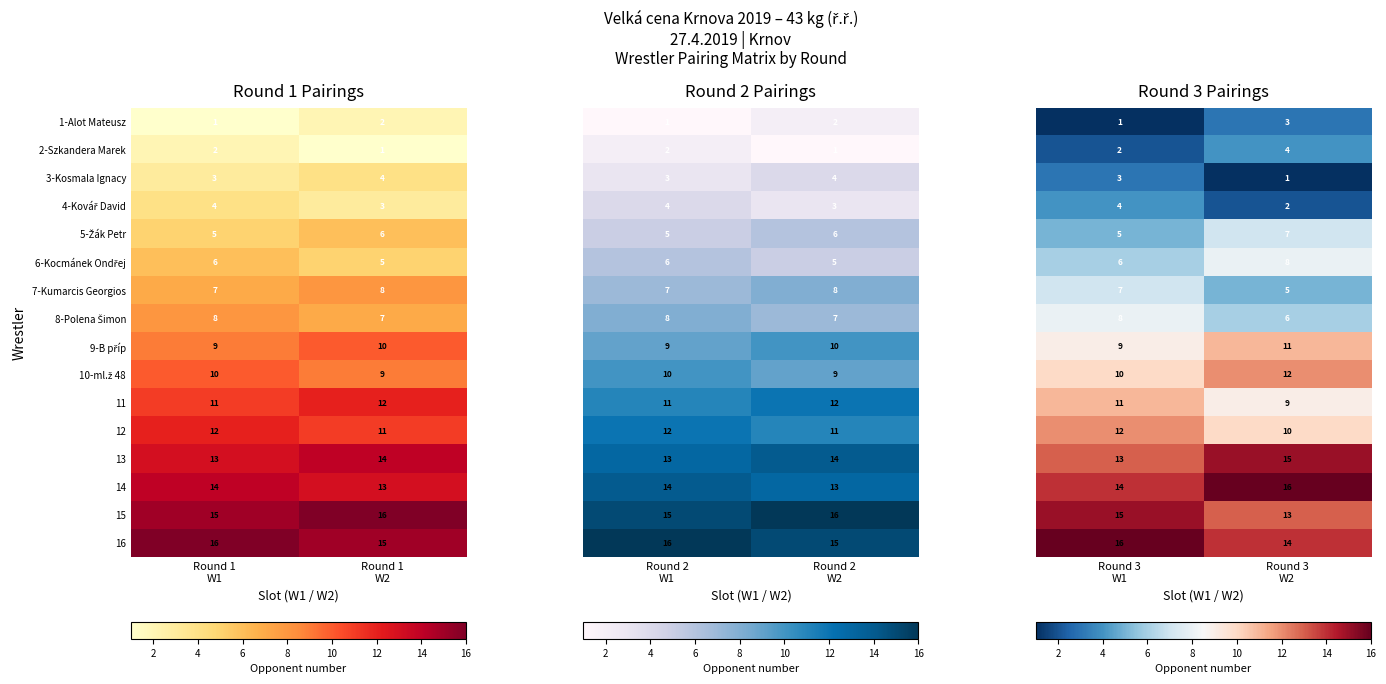

What is the greatest value displayed?

16